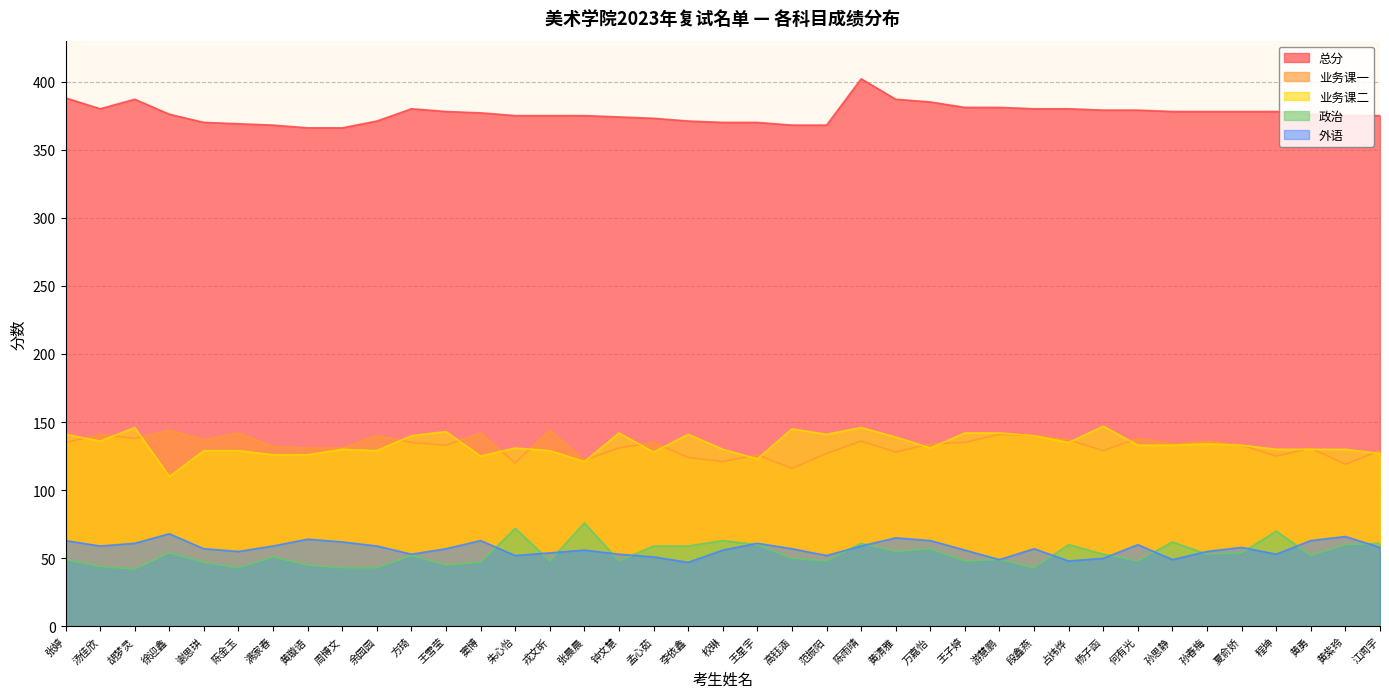

What position from the left is 汤佳欣?

2